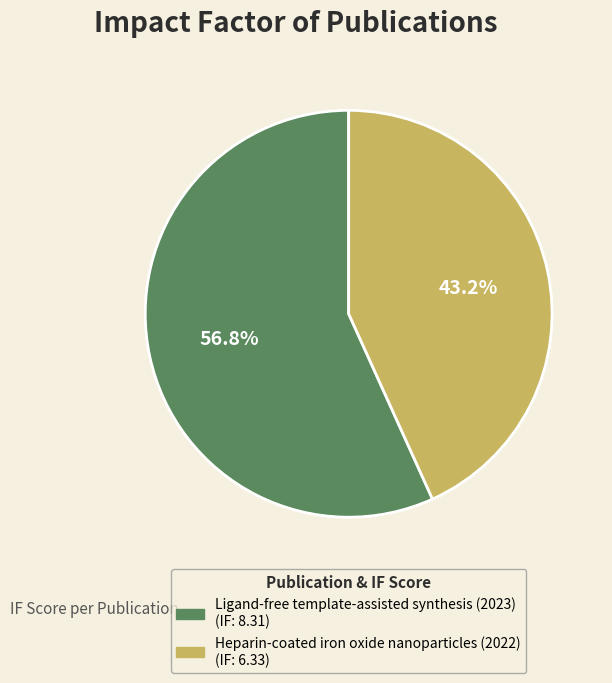

Is it true that Ligand-free template-assisted synthesis (2023) is 42% of the pie?

False